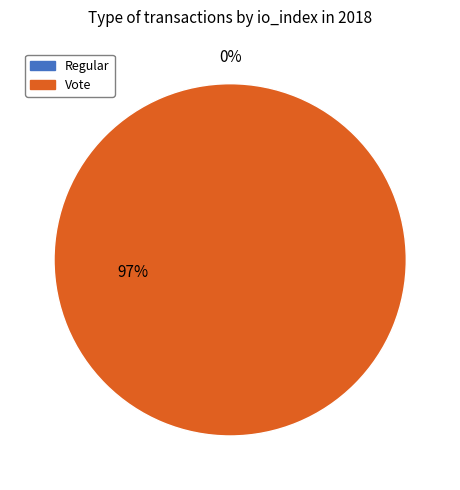

To the nearest percent, what is the combined percentage of Regular and Vote?

100%